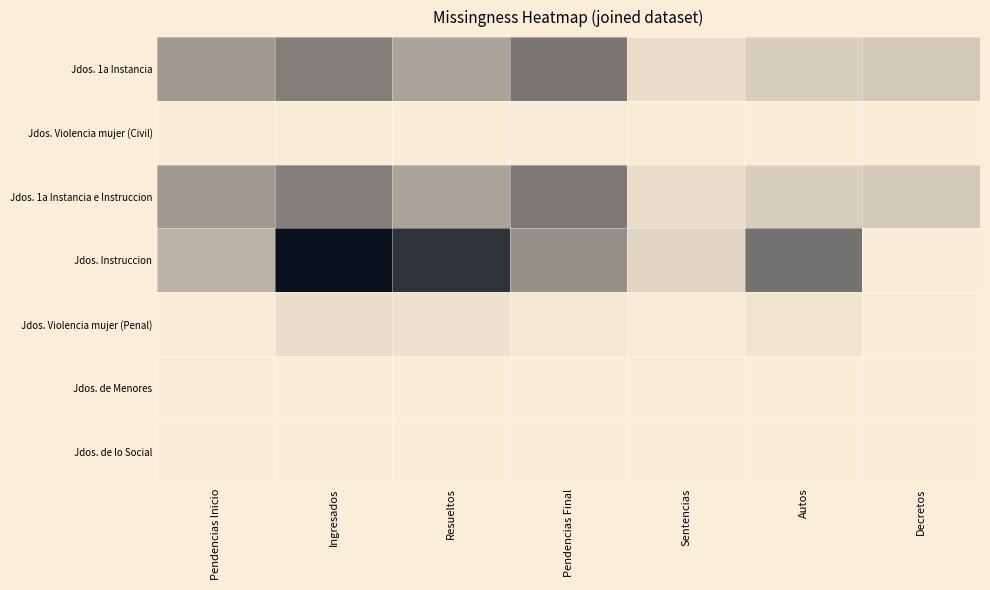

How many data points does each series have?

7